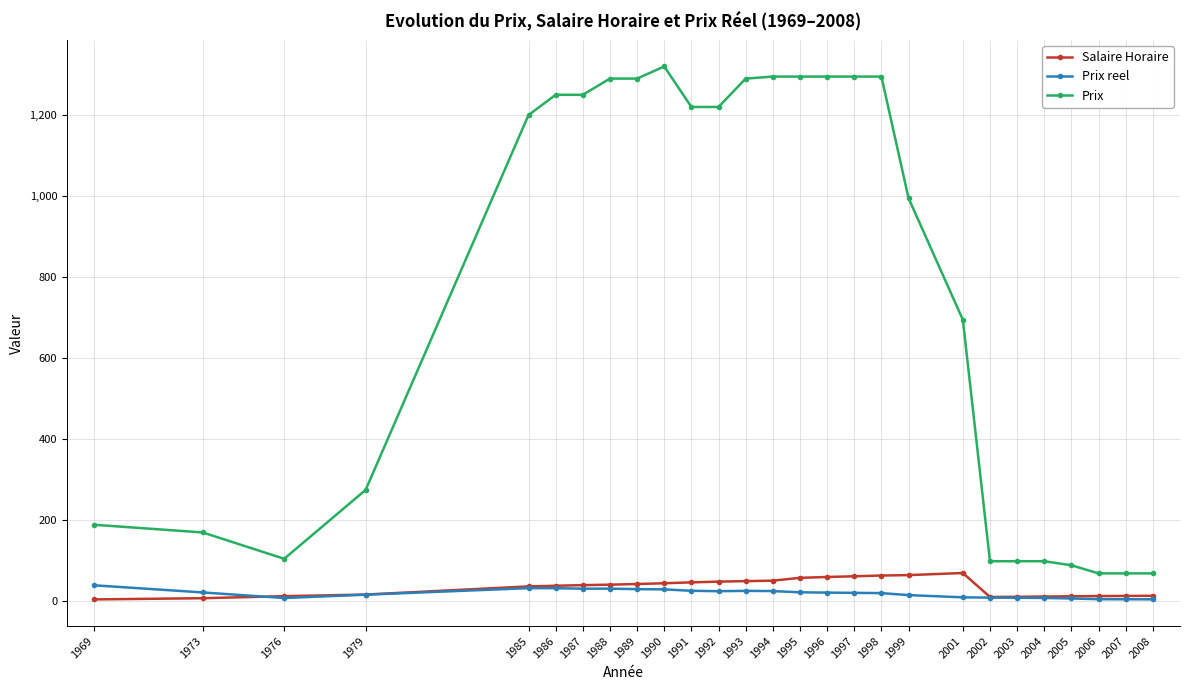

True or false: Salaire Horaire and Prix intersect in this chart.

False